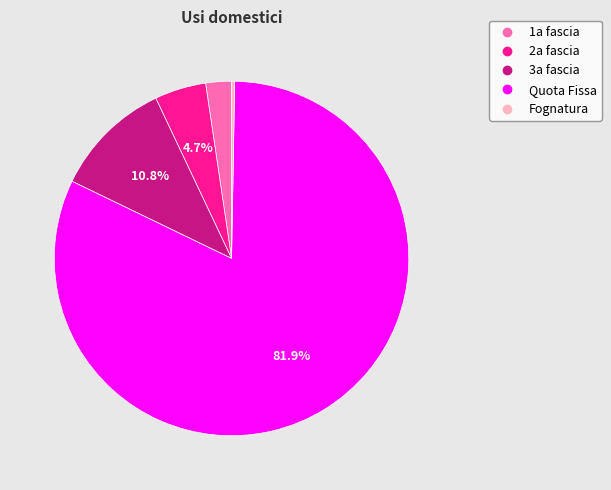

What portion of the pie excludes Quota Fissa?

18.1%